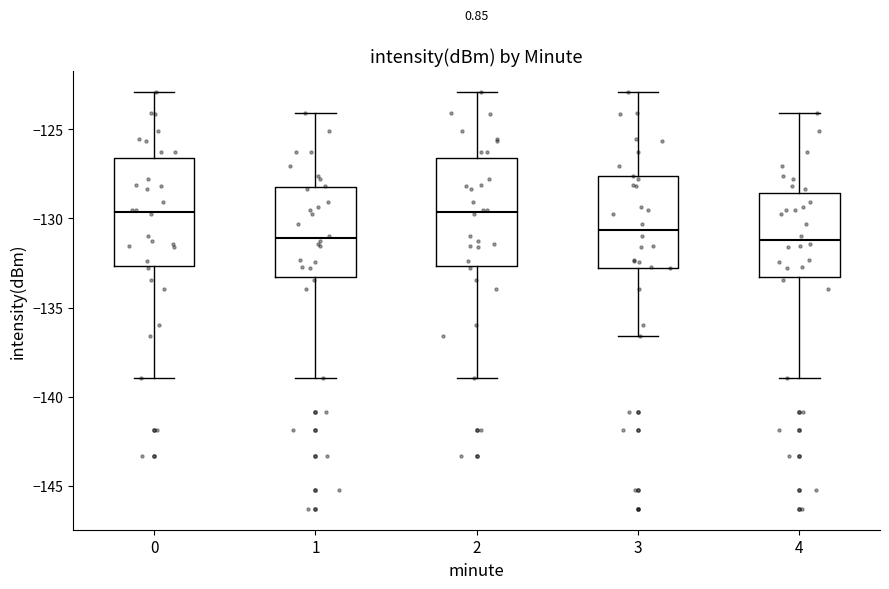

Reading left to right, transcribe this box plot: for each box, give where its median line is, the range the box spans, and where its two whiskers end, as read against the y-axis. The values are not printed on the chart, so give them approximately, as read against the axis.

0: median -129.5, box -132.5 to -126.5, whiskers -139.0 to -123.0
1: median -131.0, box -133.5 to -128.0, whiskers -139.0 to -124.0
2: median -129.5, box -132.5 to -126.5, whiskers -139.0 to -123.0
3: median -130.5, box -133.0 to -127.5, whiskers -136.5 to -123.0
4: median -131.0, box -133.5 to -128.5, whiskers -139.0 to -124.0